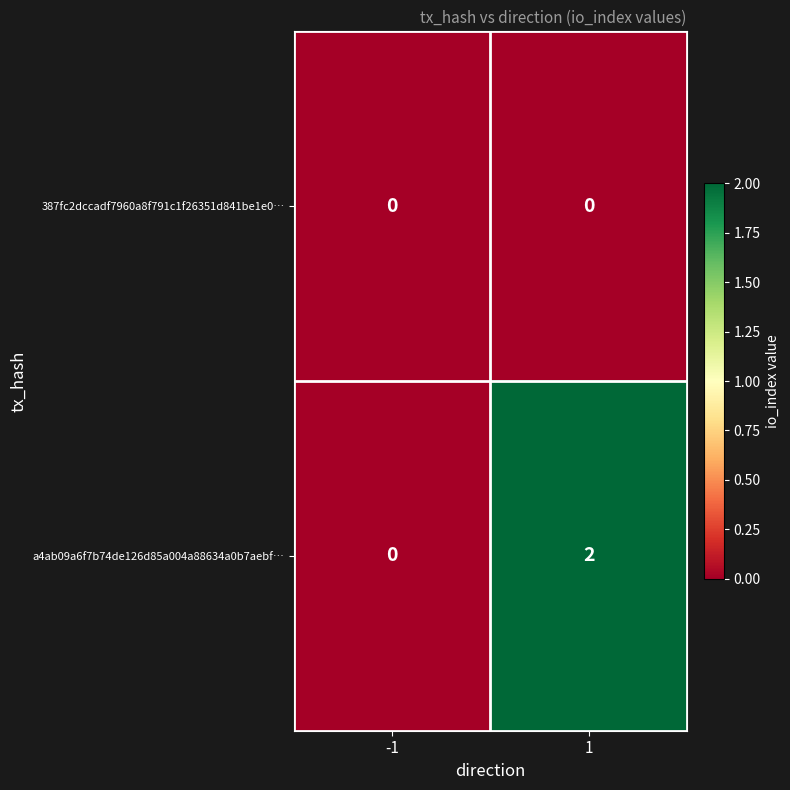

Rank the series by their maximum value, from lowest to highest.

387fc2dccadf7960a8f791c1f26351d841be1e0…, a4ab09a6f7b74de126d85a004a88634a0b7aebf…